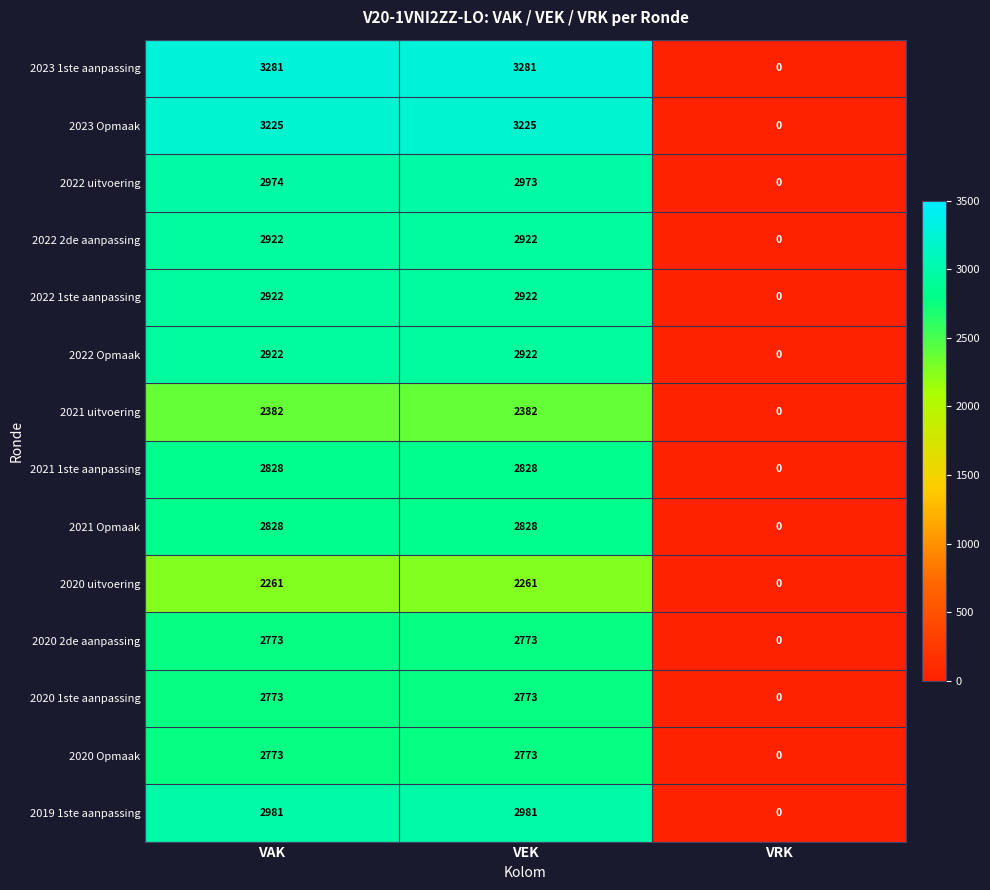

Which series changed the most between VEK and VRK?

2023 1ste aanpassing